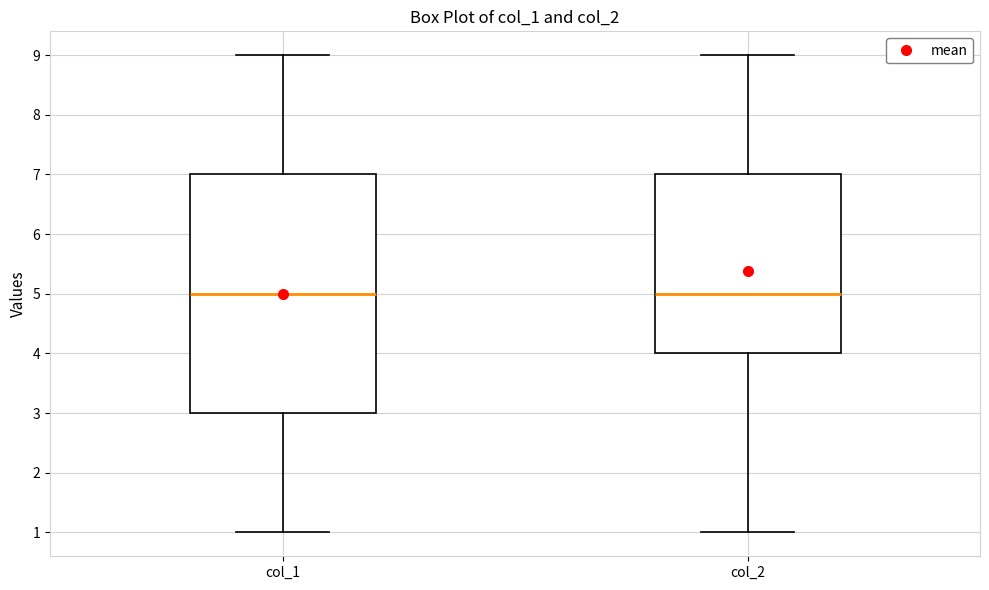

Comparing the boxes themselves (not the whiskers), which one is the tallest?

col_1